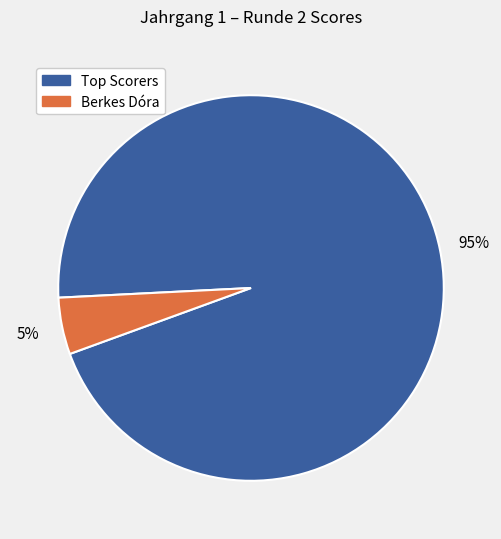

Does any single category account for the majority?

Yes